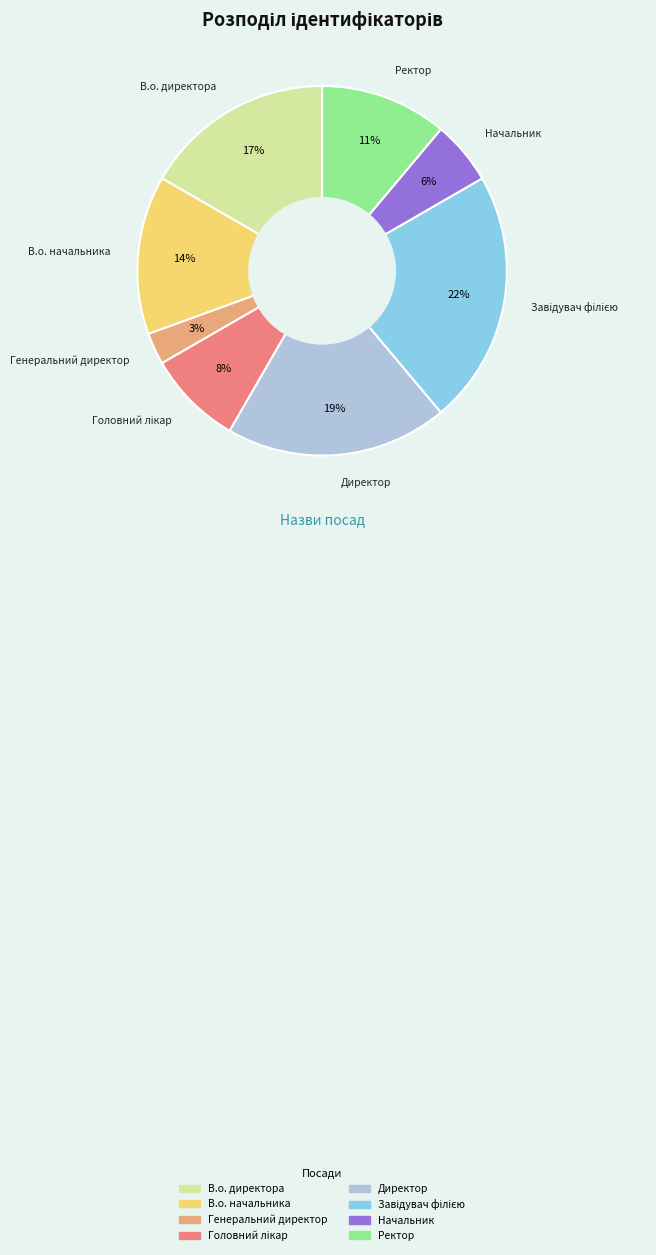

To the nearest percent, what portion does Ректор represent?

11%